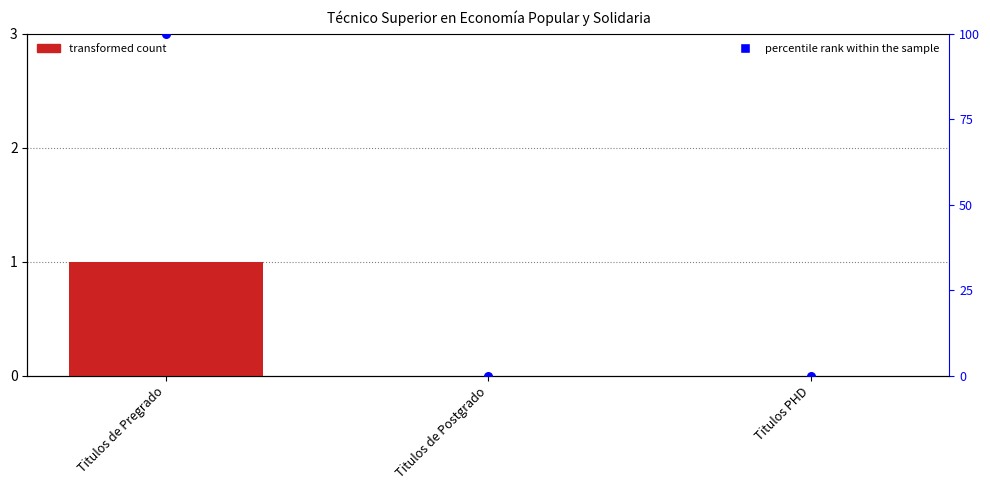

At how many categories does at least one series exceed 70?

1